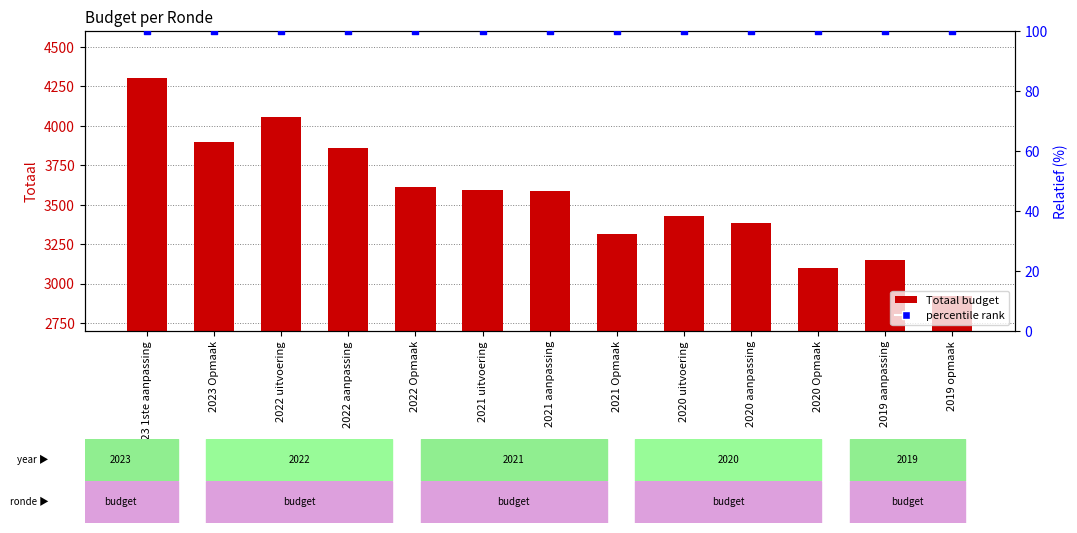

Which series has the largest total across all categories?

Totaal